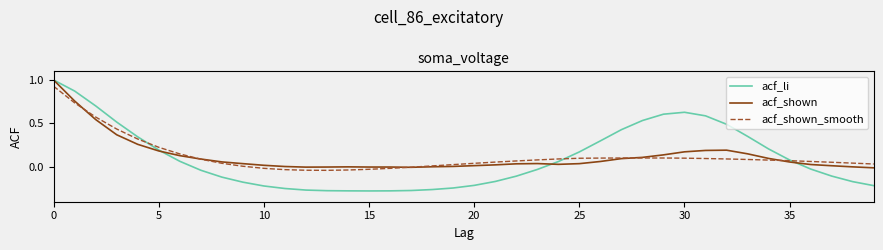

True or false: acf_li and acf_shown_smooth intersect in this chart.

True